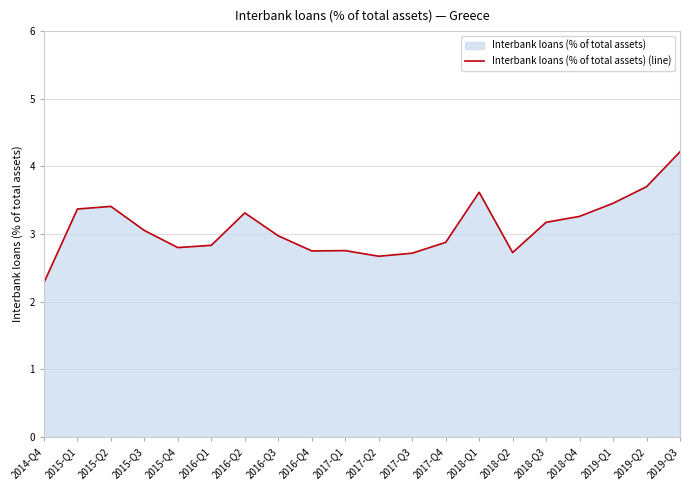

What is the value of the 2nd point from the left?

3.4